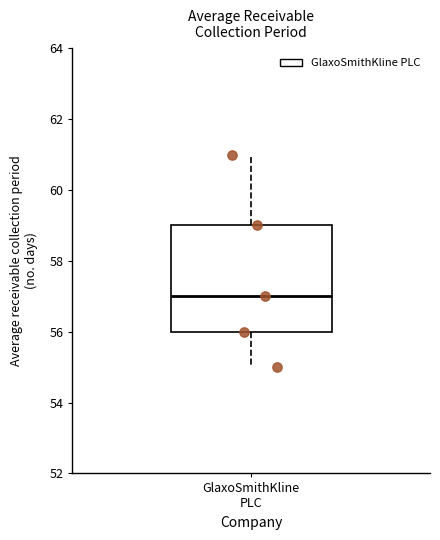

Where is the upper edge of the box for GlaxoSmithKline PLC on the y-axis? The values are not printed on the chart, so give them approximately, as read against the axis.

59